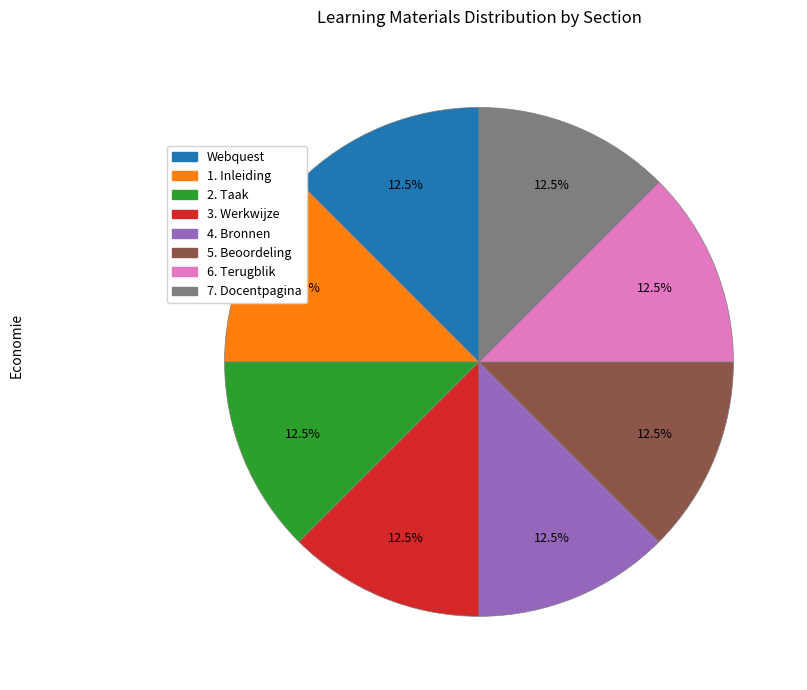

Approximately how many times larger is the value at 6. Terugblik compared to 4. Bronnen?

1.0